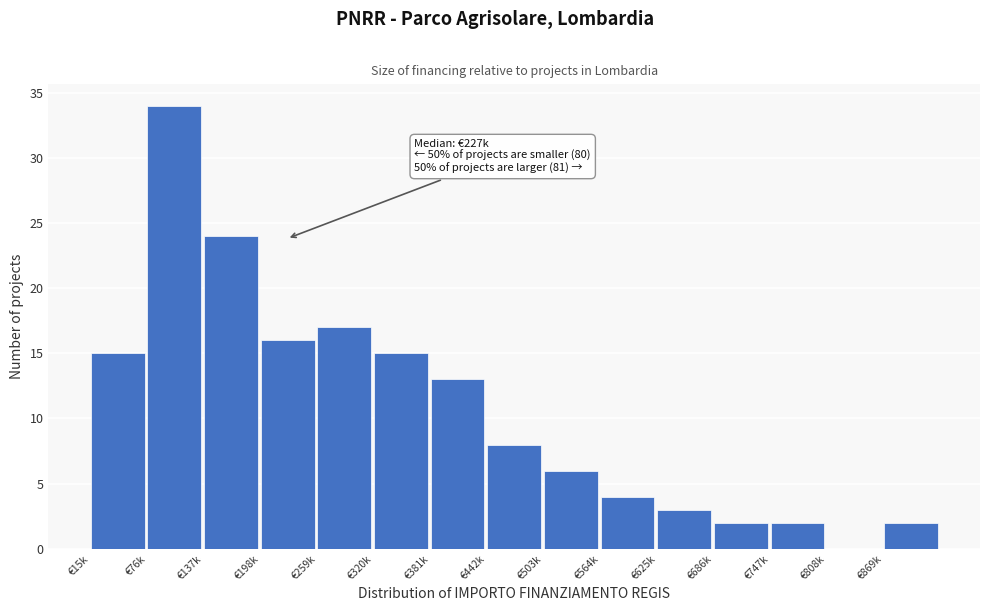

Reading right to left, list all the values displayed in this chart.

€869k=2	€808k=0	€747k=2	€686k=2	€625k=3	€564k=4	€503k=6	€442k=8	€381k=13	€320k=15	€259k=17	€198k=16	€137k=24	€76k=34	€15k=15